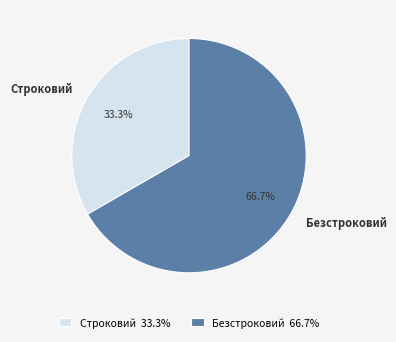

Rank the categories by value from highest to lowest.

Безстроковий, Строковий